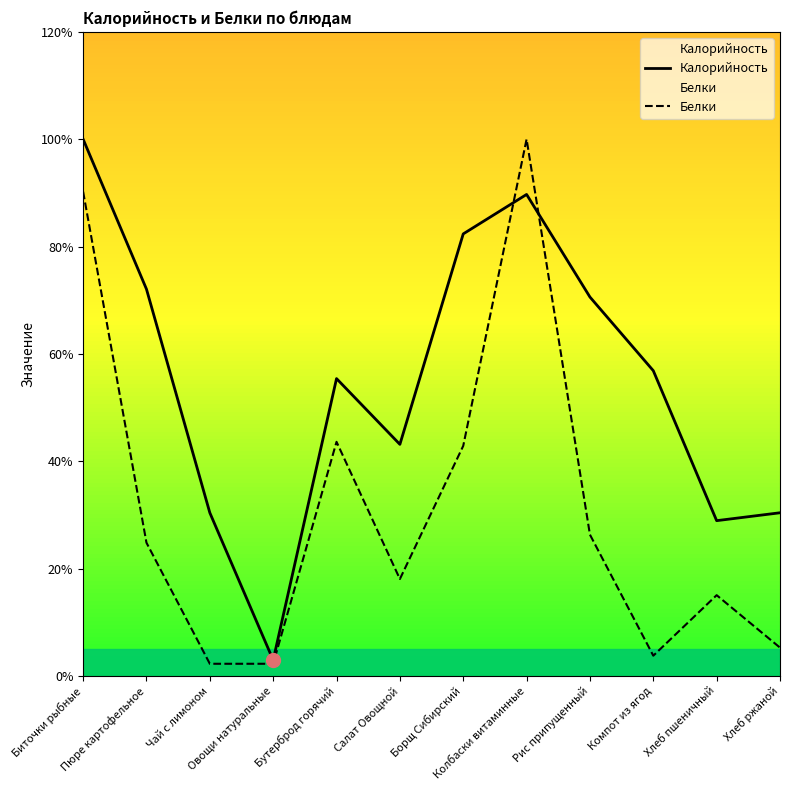

Reading right to left, what are all the values shown in this chart?

Калорийность: Хлеб ржаной=30.4	Хлеб пшеничный=28.9	Компот из ягод=56.9	Рис припущенный=70.6	Колбаски витаминные=89.7	Борщ Сибирский=82.4	Салат Овощной=43.1	Бутерброд горячий=55.4	Овощи натуральные=2.9	Чай с лимоном=30.4	Пюре картофельное=72.1	Биточки рыбные=100.0
Белки: Хлеб ржаной=5.3	Хлеб пшеничный=15.0	Компот из ягод=3.8	Рис припущенный=26.3	Колбаски витаминные=100.0	Борщ Сибирский=42.9	Салат Овощной=18.0	Бутерброд горячий=43.6	Овощи натуральные=2.3	Чай с лимоном=2.3	Пюре картофельное=24.8	Биточки рыбные=90.2